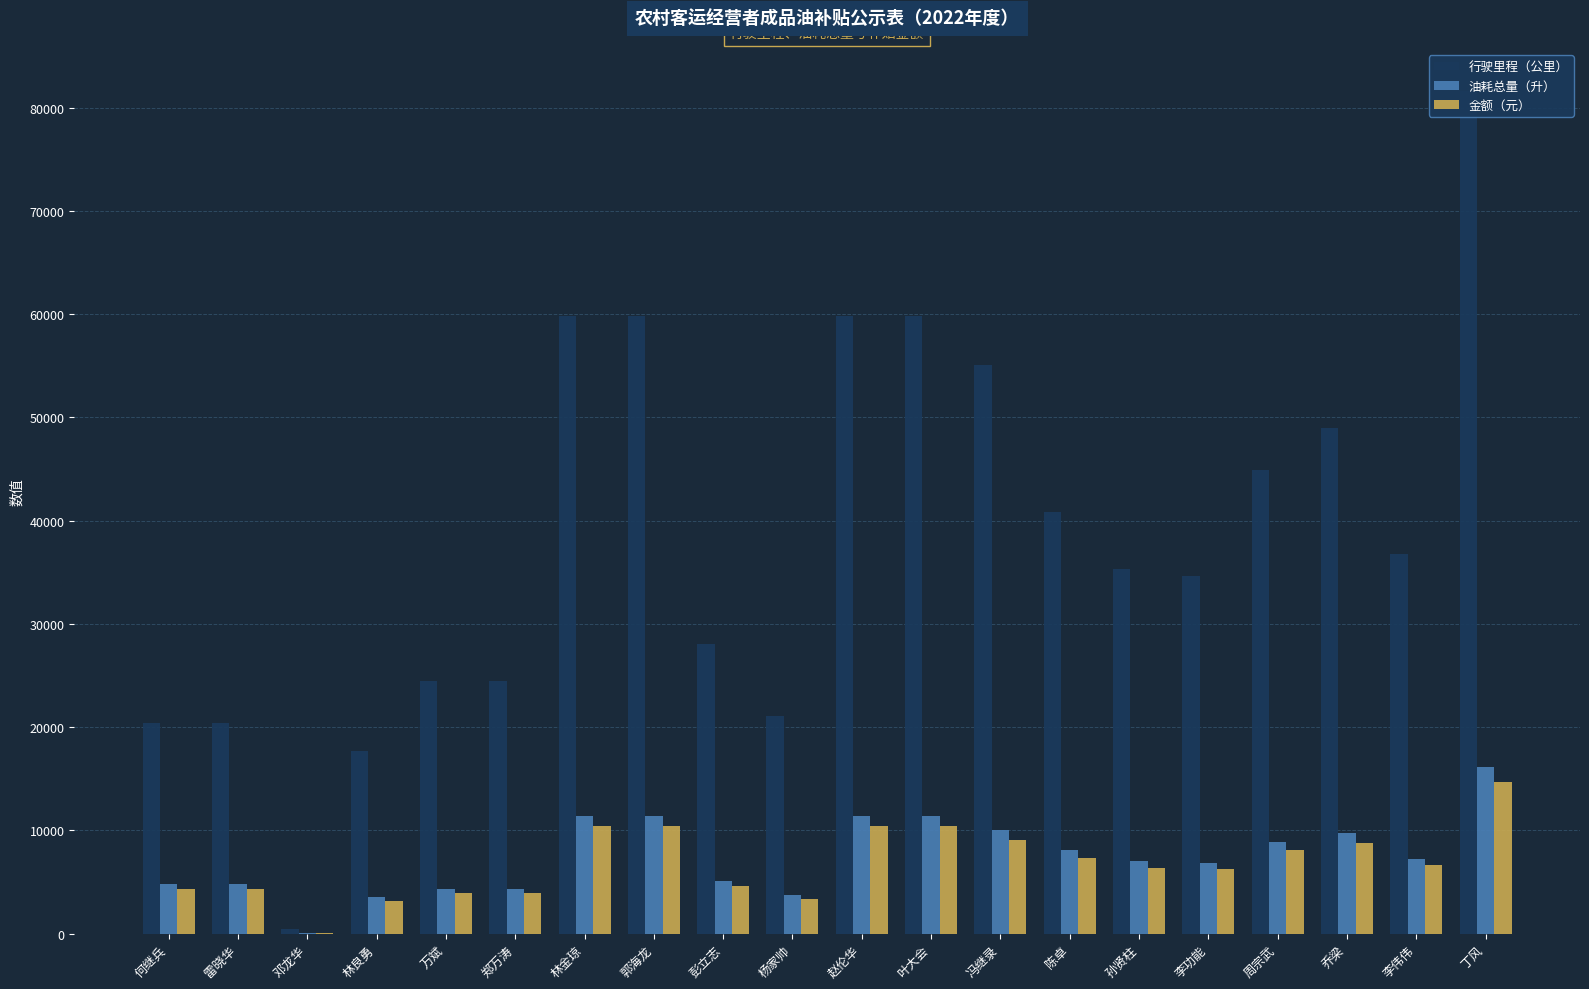

Which series changed the most between 万斌 and 李伟伟?

行驶里程（公里）